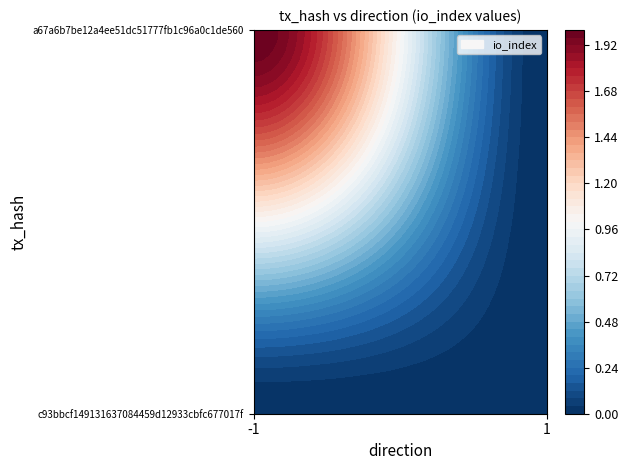

The value of c93bbcf149131637084459d12933cbfc677017f at io_index is 0. True or false?

False